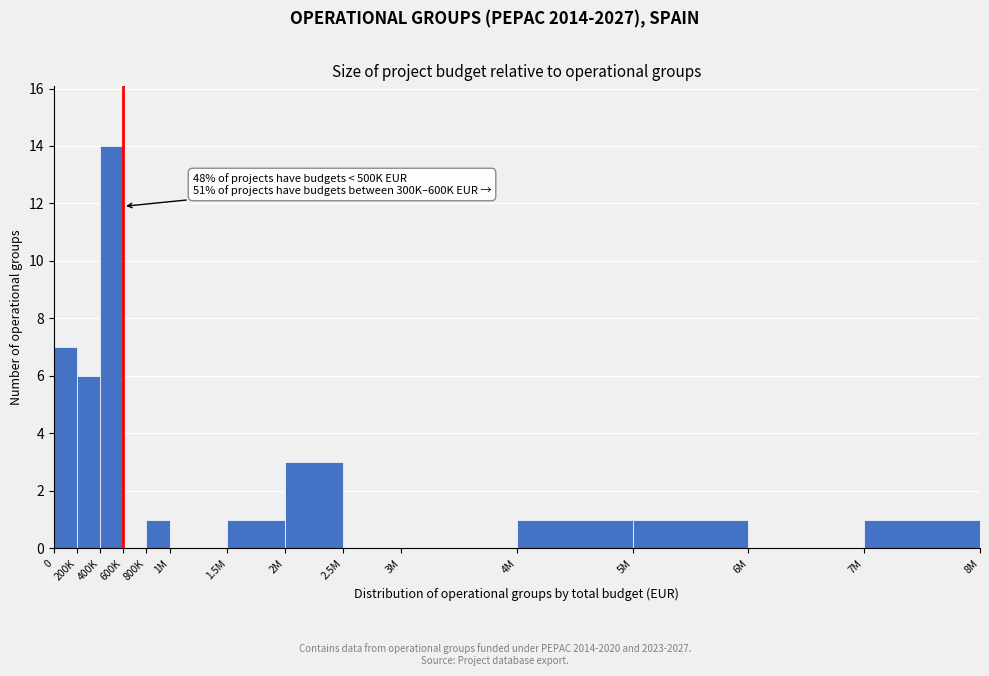

Reading left to right, transcribe all the data shown in this chart.

0=7	200K=6	400K=14	600K=0	800K=1	1M=0	1.5M=1	2M=3	2.5M=0	3M=0	4M=1	5M=1	6M=0	7M=1